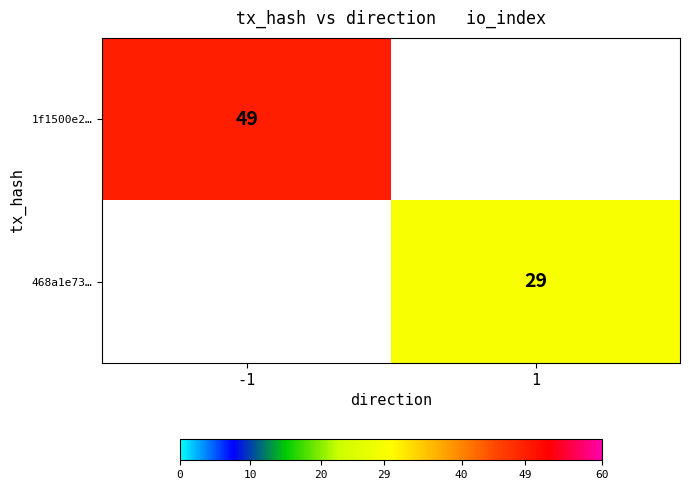

What is the maximum value shown in the chart?

49.0